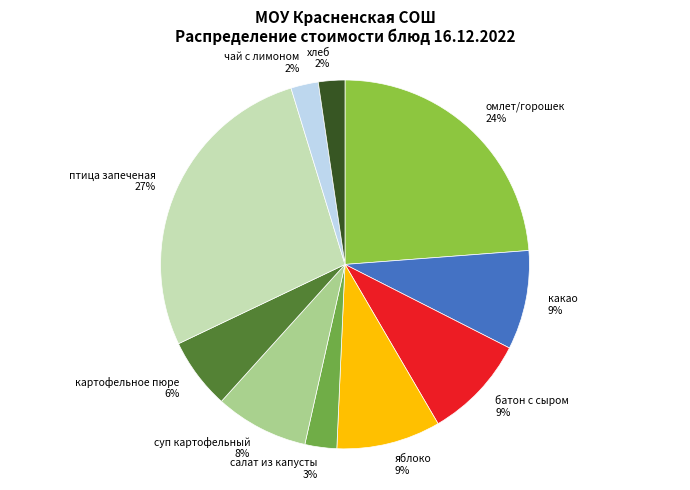

Is there a majority slice in this chart?

No